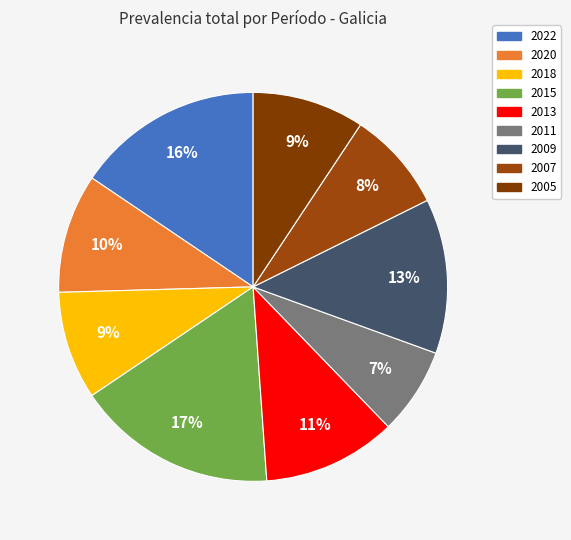

Rank the categories by value from highest to lowest.

2015, 2022, 2009, 2013, 2020, 2005, 2018, 2007, 2011